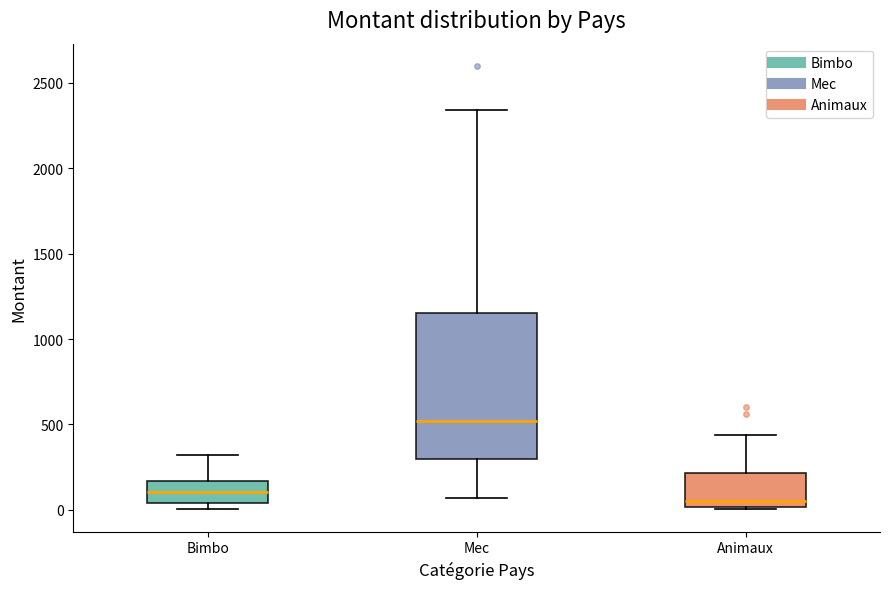

Which box has the lowest median line?

Animaux